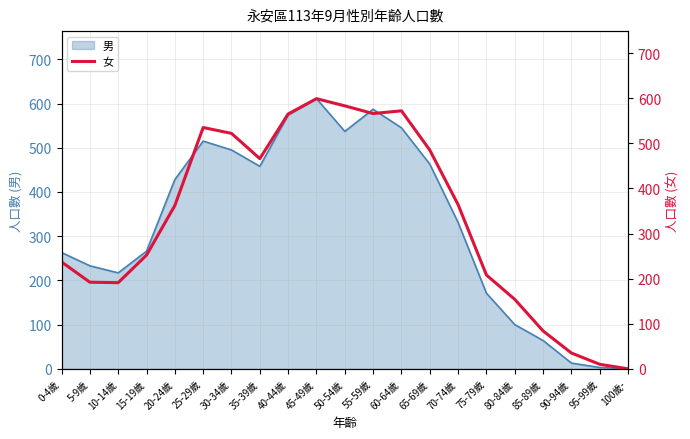

How many points are higher than both their immediate neighbors (excluding endpoints)?

3